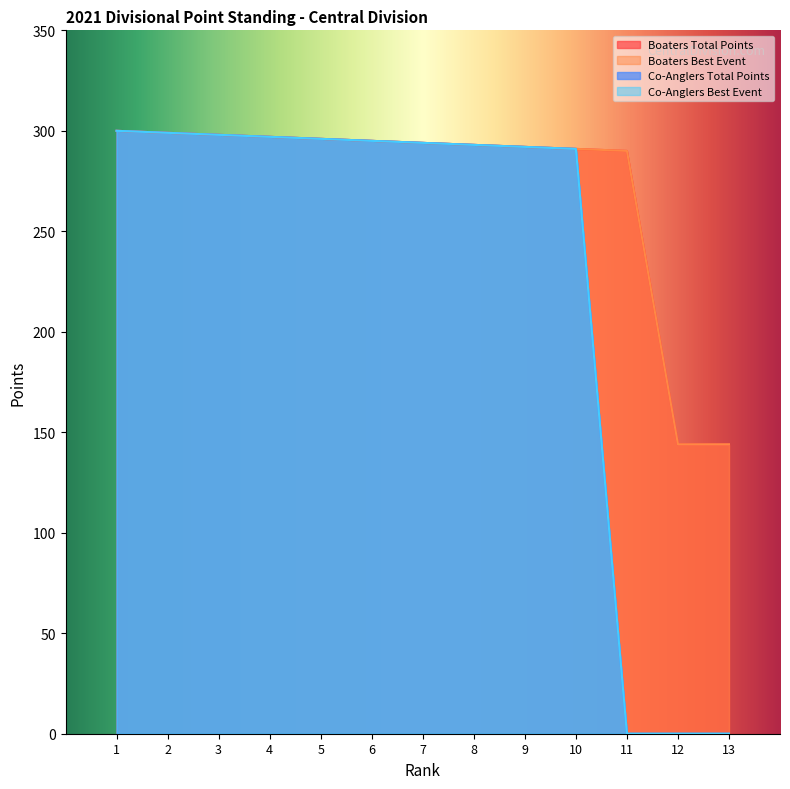

True or false: Co-Anglers Best Event and Boaters Total Points intersect in this chart.

False